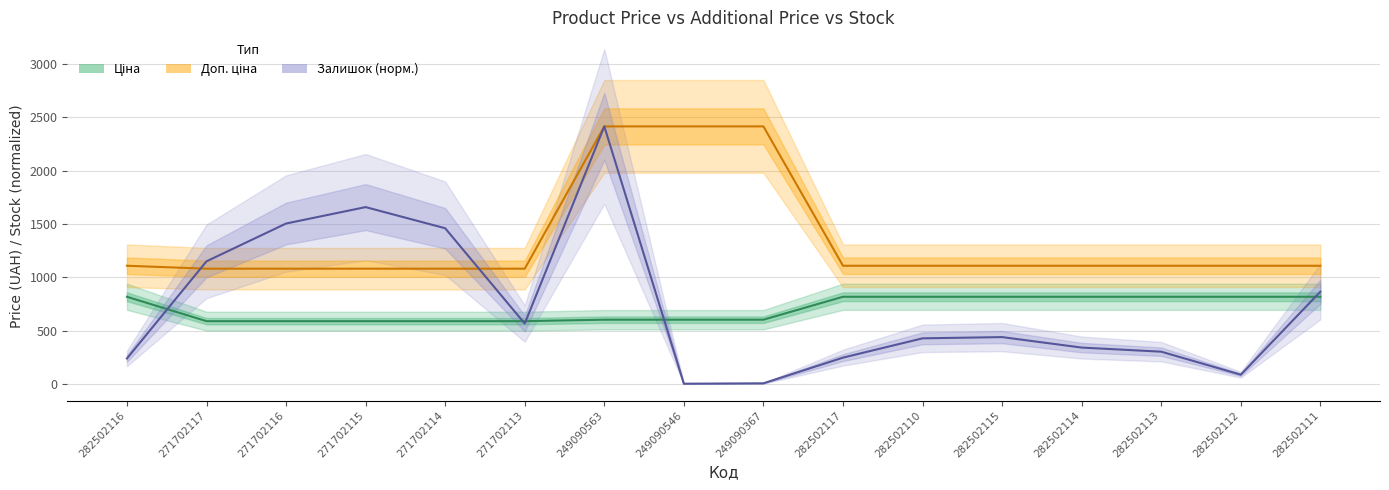

True or false: Доп. ціна and Ціна cross at least once.

False